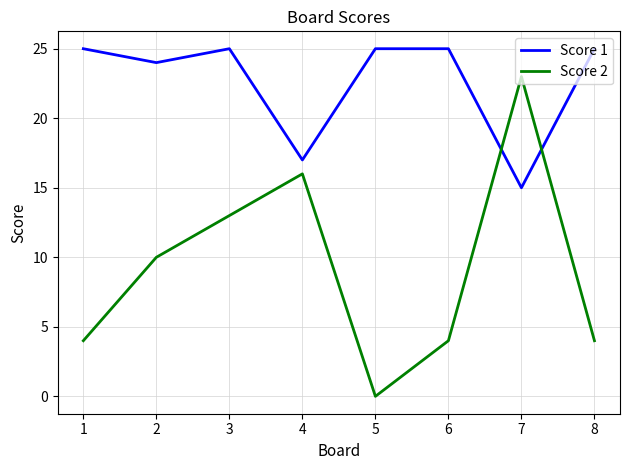

Which category has the lowest value across all series?

5